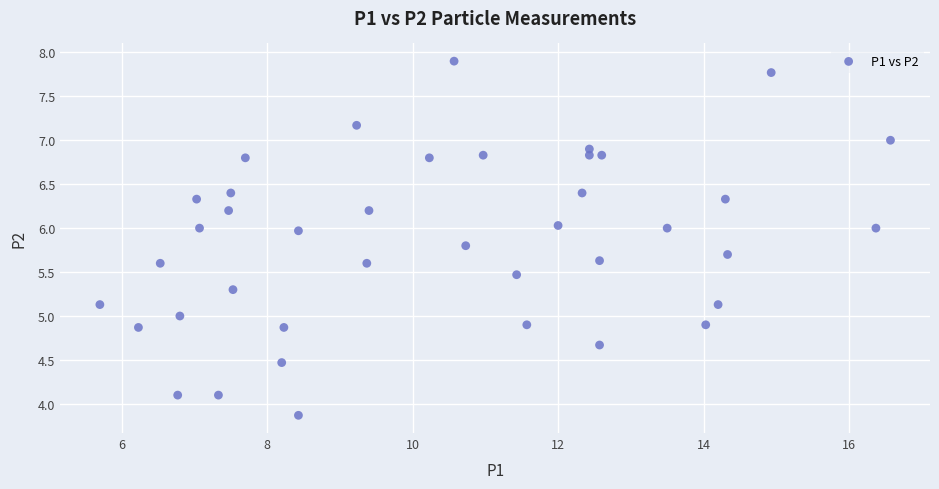

What is the range of X values (max minus min)?

10.9